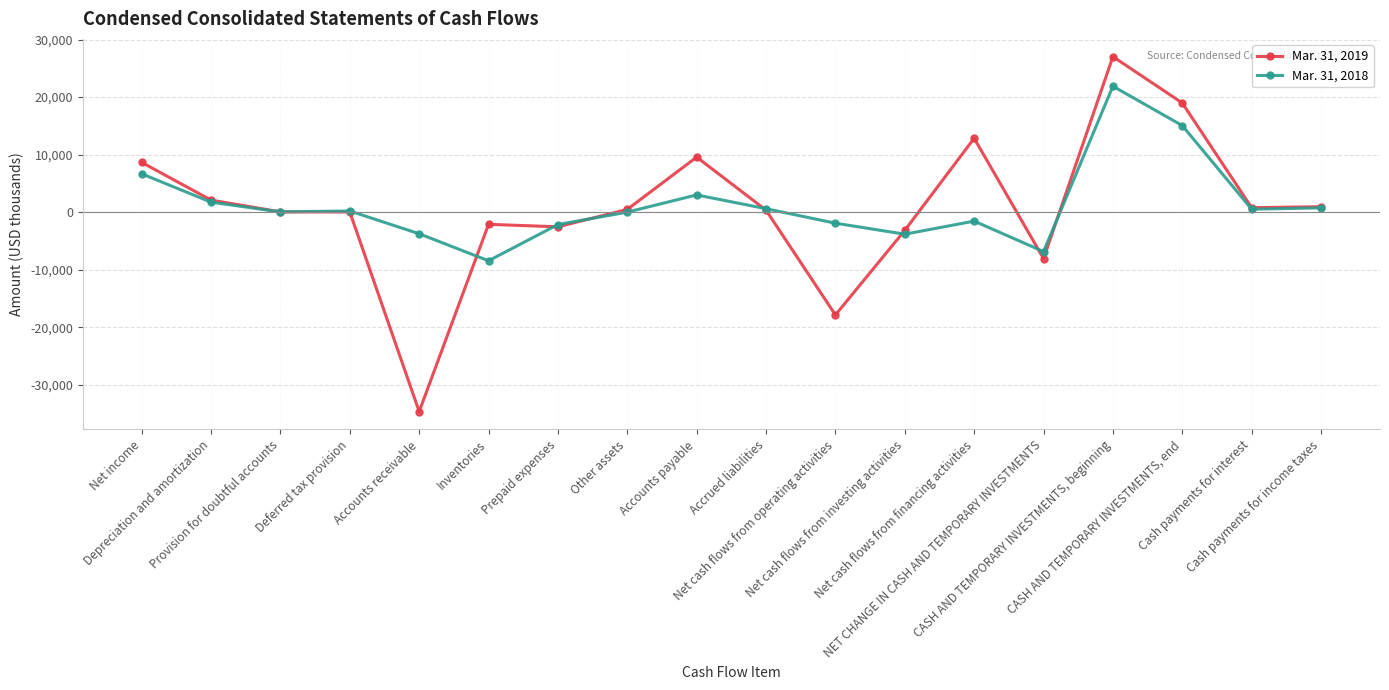

Rank the series by their maximum value, from highest to lowest.

Mar. 31, 2019, Mar. 31, 2018